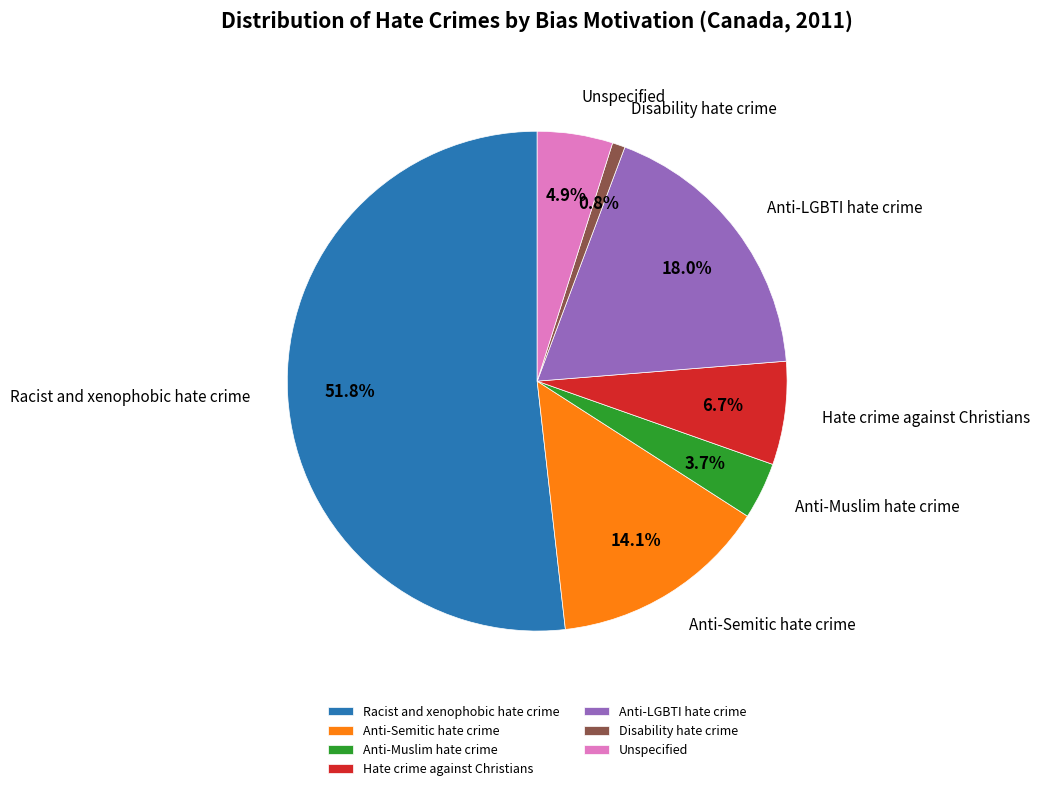

Rank the categories by value from lowest to highest.

Disability hate crime, Anti-Muslim hate crime, Unspecified, Hate crime against Christians, Anti-Semitic hate crime, Anti-LGBTI hate crime, Racist and xenophobic hate crime